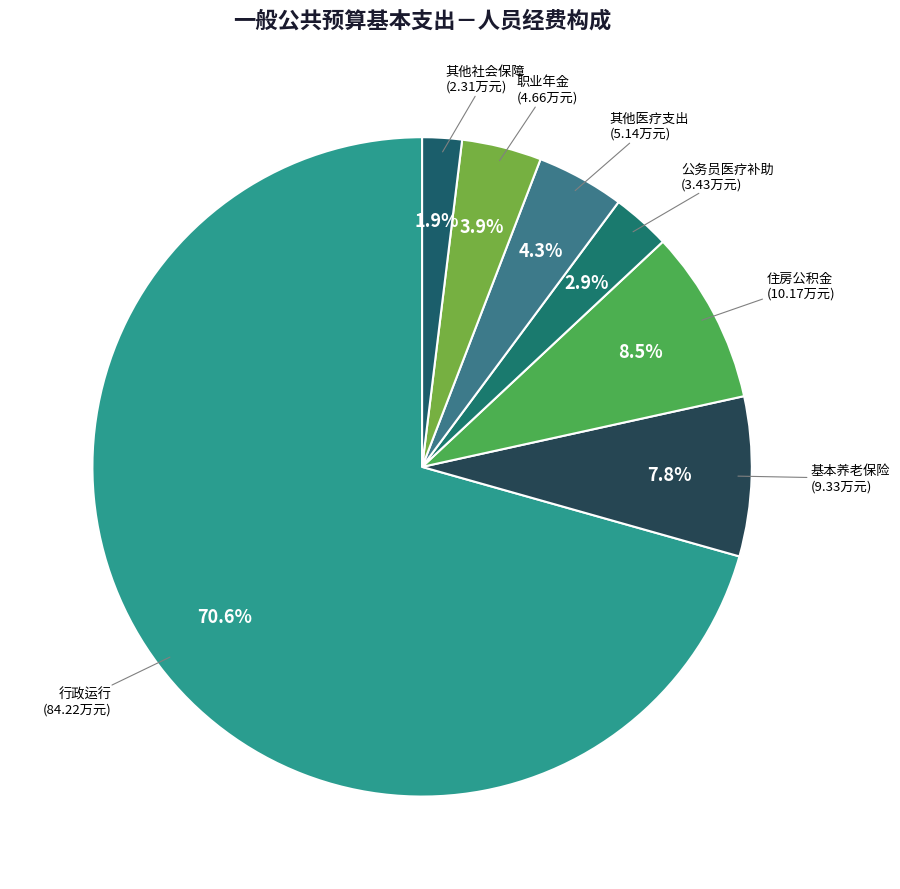

Which slice represents more than half of the pie?

行政运行